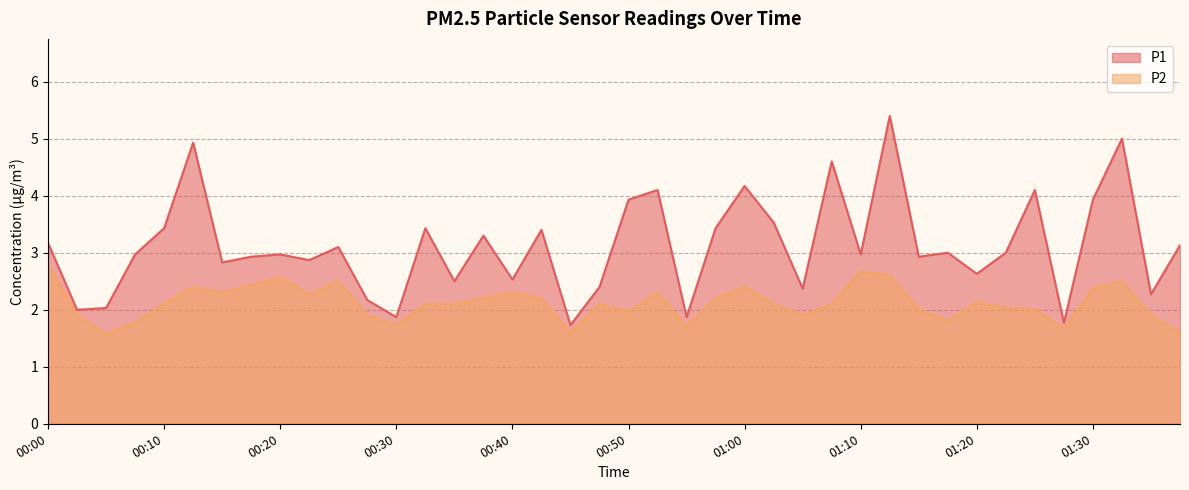

How many distinct data groups are displayed?

2